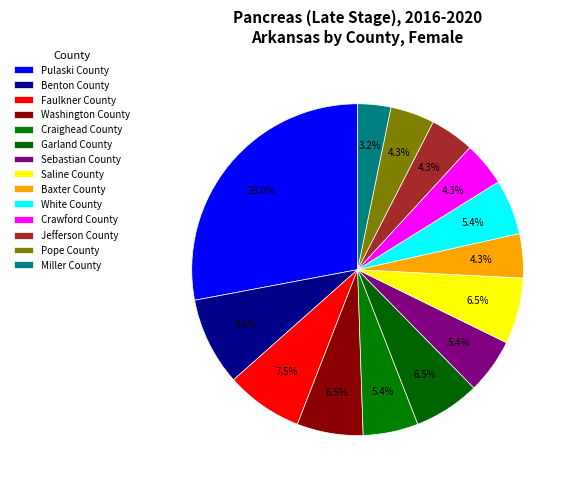

Does any single category account for the majority?

No